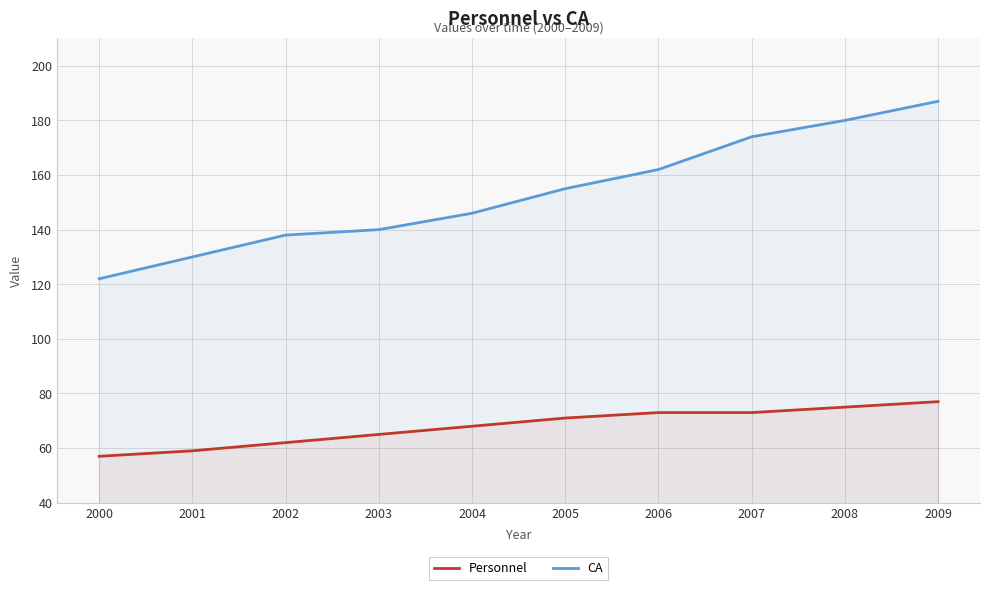

Is it true that CA equals 187 at 2009?

True